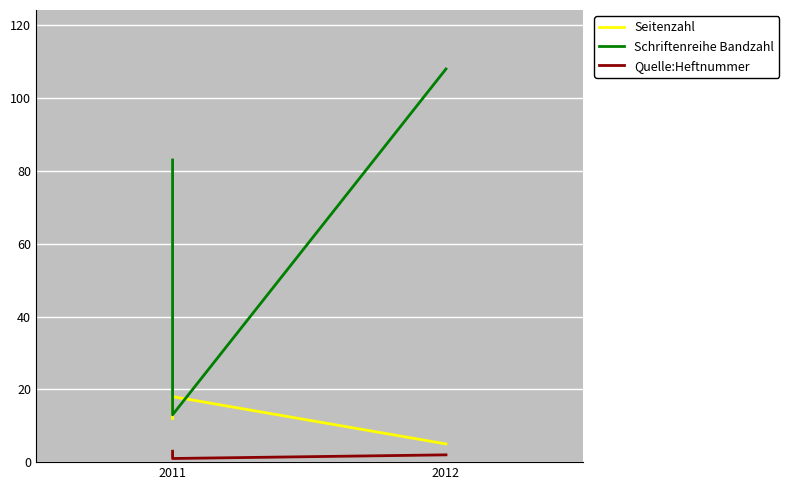

What is the greatest value displayed?

108